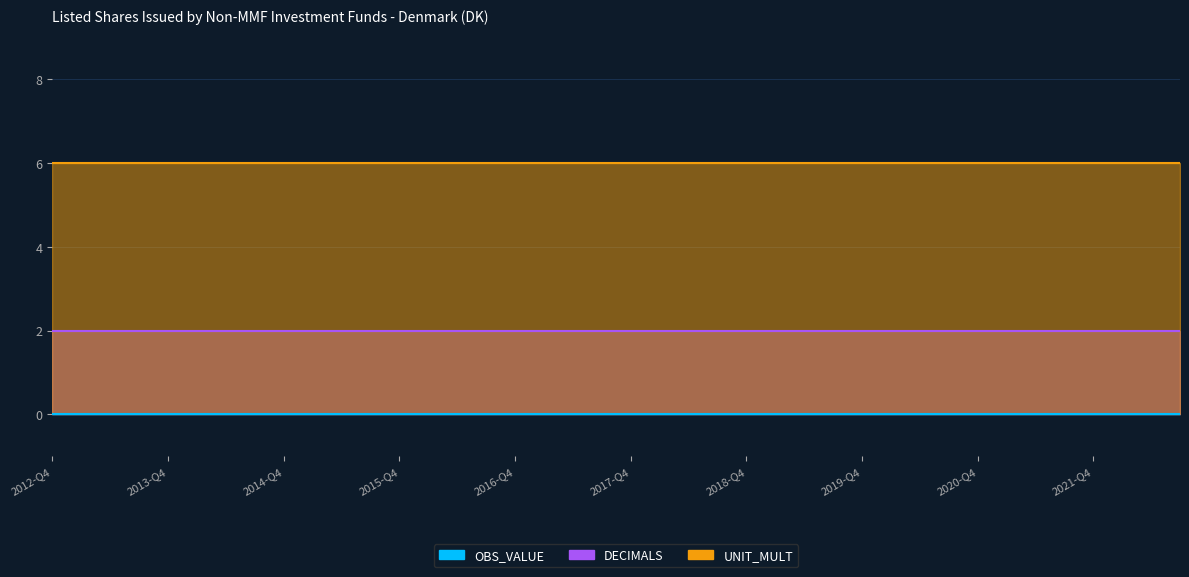

The UNIT_MULT series shows 10 at 2017-Q1. True or false?

False